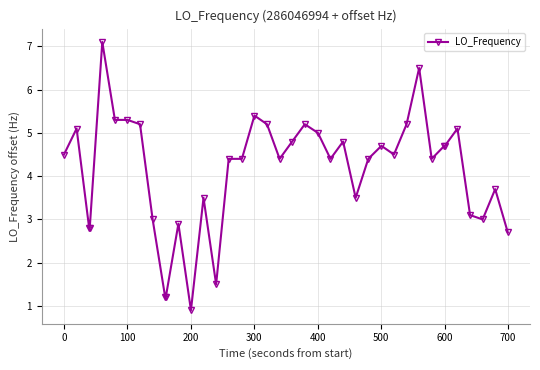

True or false: the data has more than 1 interior local peaks.

True